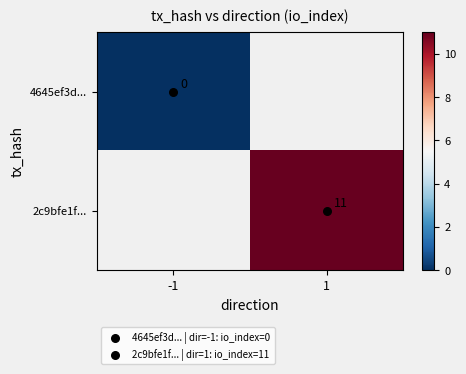

The 4645ef3d... series shows 0.0 at -1. True or false?

True